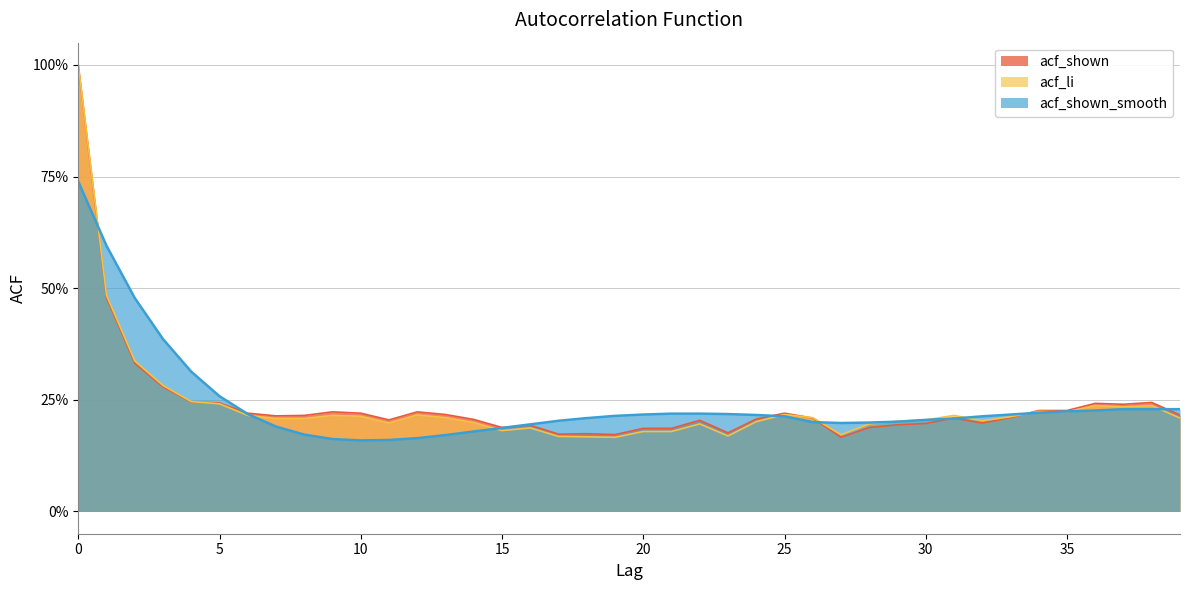

Reading left to right, transcribe all the data shown in this chart.

acf_shown: 1.0	0.5	0.3	0.3	0.2	0.2	0.2	0.2	0.2	0.2	0.2	0.2	0.2	0.2	0.2	0.2	0.2	0.2	0.2	0.2	0.2	0.2	0.2	0.2	0.2	0.2	0.2	0.2	0.2	0.2	0.2	0.2	0.2	0.2	0.2	0.2	0.2	0.2	0.2	0.2
acf_li: 1.0	0.5	0.3	0.3	0.2	0.2	0.2	0.2	0.2	0.2	0.2	0.2	0.2	0.2	0.2	0.2	0.2	0.2	0.2	0.2	0.2	0.2	0.2	0.2	0.2	0.2	0.2	0.2	0.2	0.2	0.2	0.2	0.2	0.2	0.2	0.2	0.2	0.2	0.2	0.2
acf_shown_smooth: 0.7	0.6	0.5	0.4	0.3	0.3	0.2	0.2	0.2	0.2	0.2	0.2	0.2	0.2	0.2	0.2	0.2	0.2	0.2	0.2	0.2	0.2	0.2	0.2	0.2	0.2	0.2	0.2	0.2	0.2	0.2	0.2	0.2	0.2	0.2	0.2	0.2	0.2	0.2	0.2